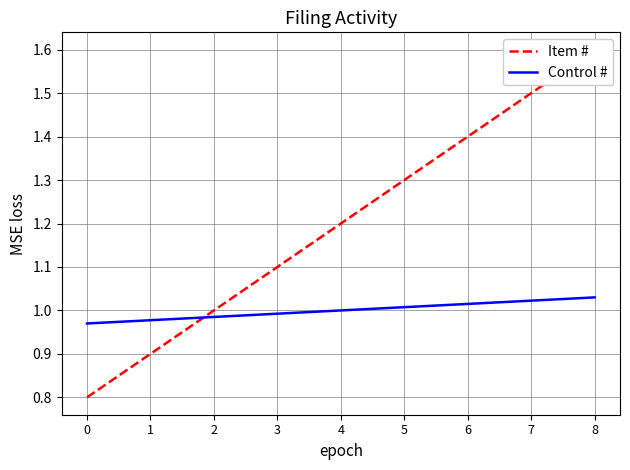

At which category is the sum across all series the highest?

8